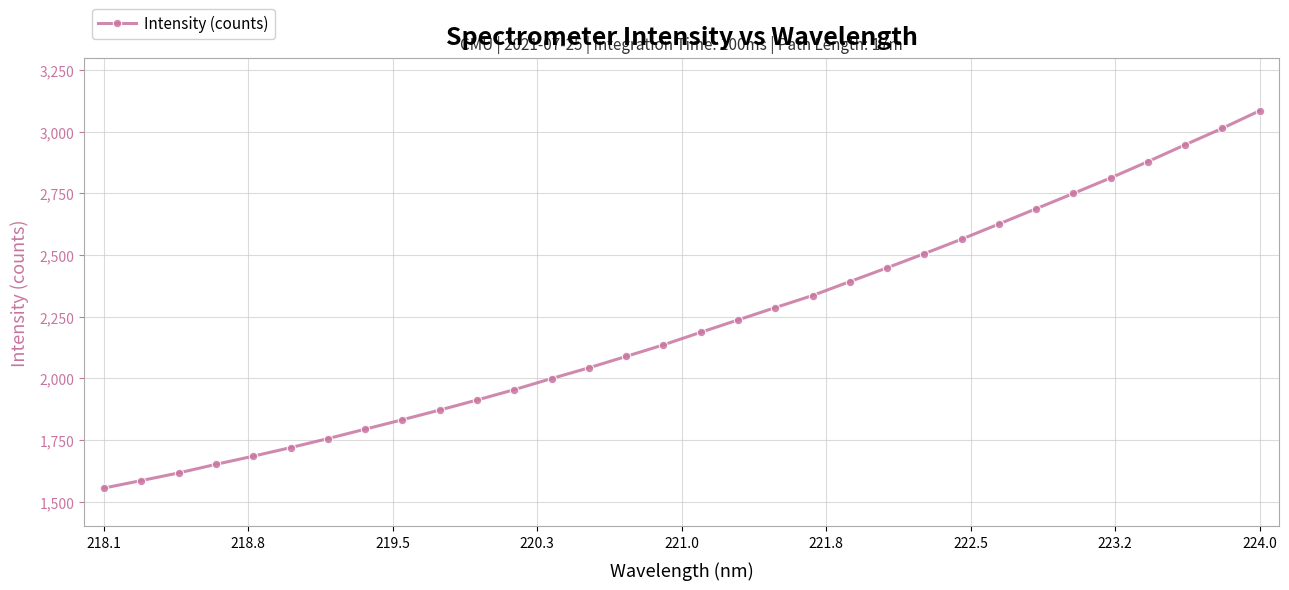

What is the smallest value displayed?

1555.8